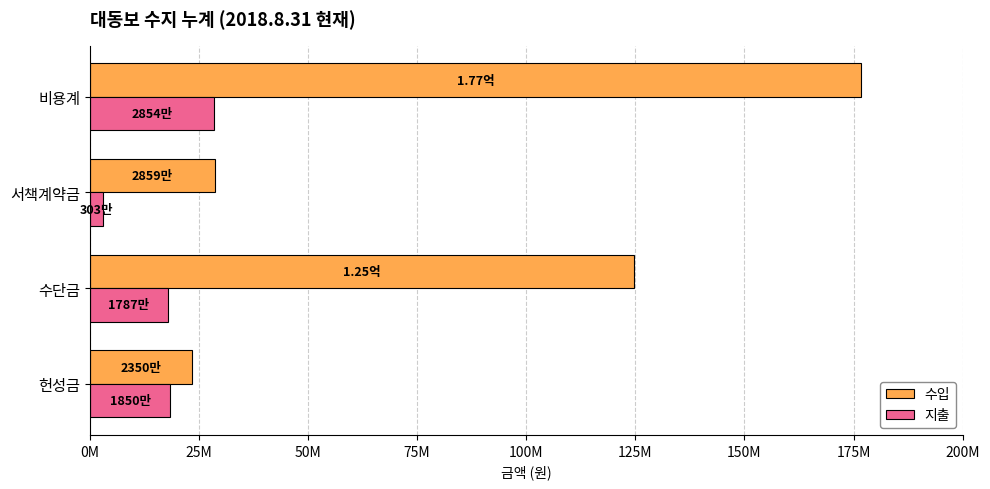

What are all the series names shown in the legend?

수입, 지출